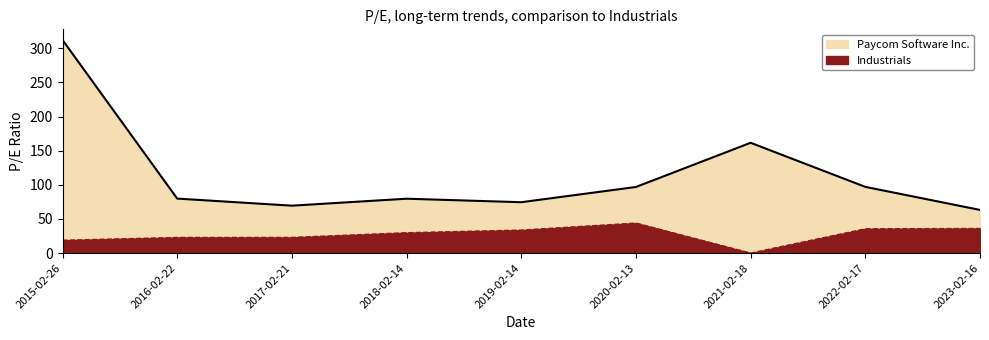

What is the maximum value for Paycom Software Inc.?

312.3